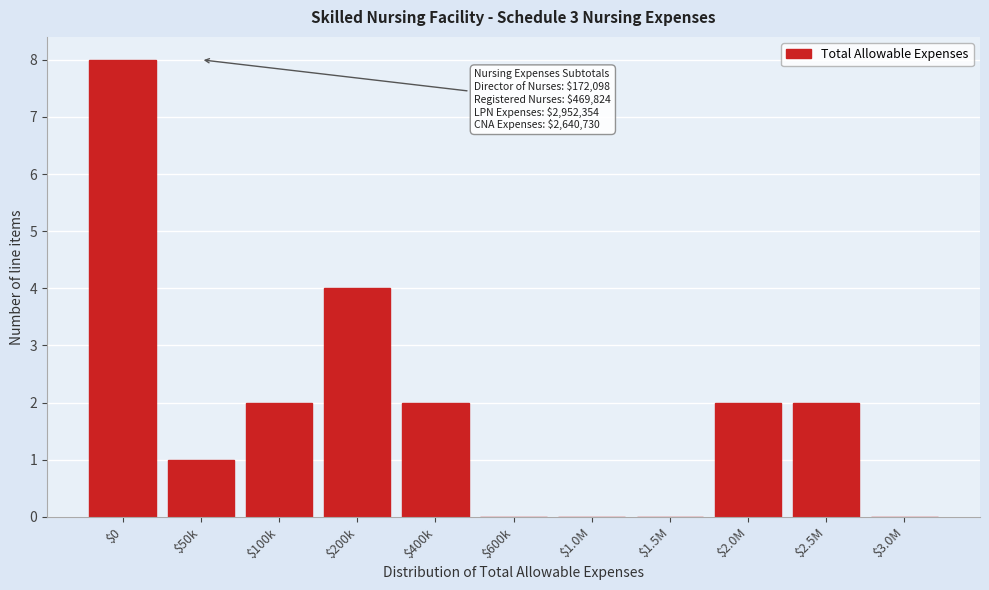

The chart shows a value of 11 at $0. True or false?

False